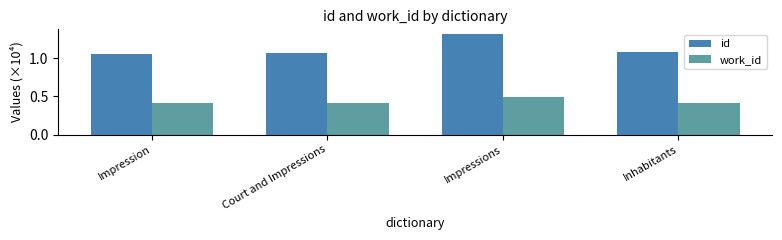

What is the maximum value shown in the chart?

1.3